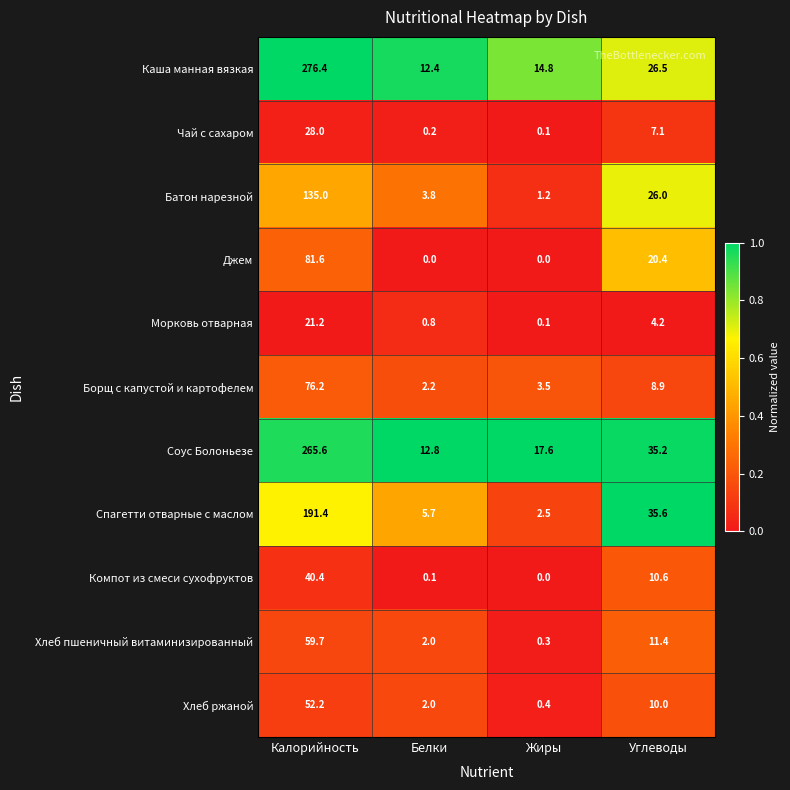

Is the value of Каша манная вязкая at Калорийность greater than the value of Спагетти отварные с маслом at Белки?

Yes